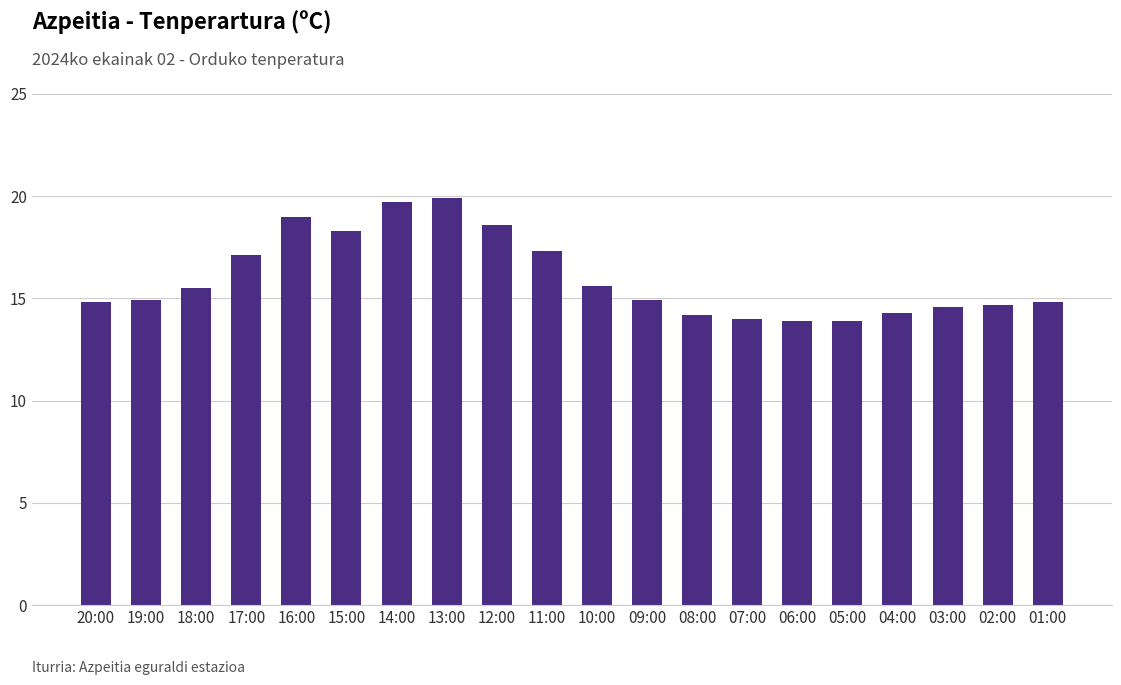

What is the greatest value displayed?

19.9